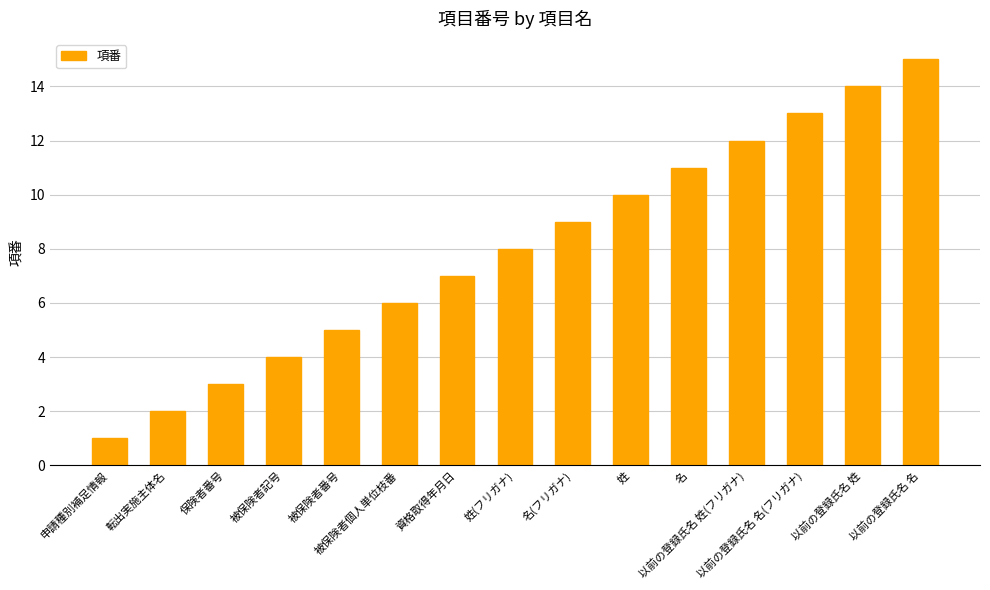

Which label corresponds to the largest value in the chart?

以前の登録氏名 名